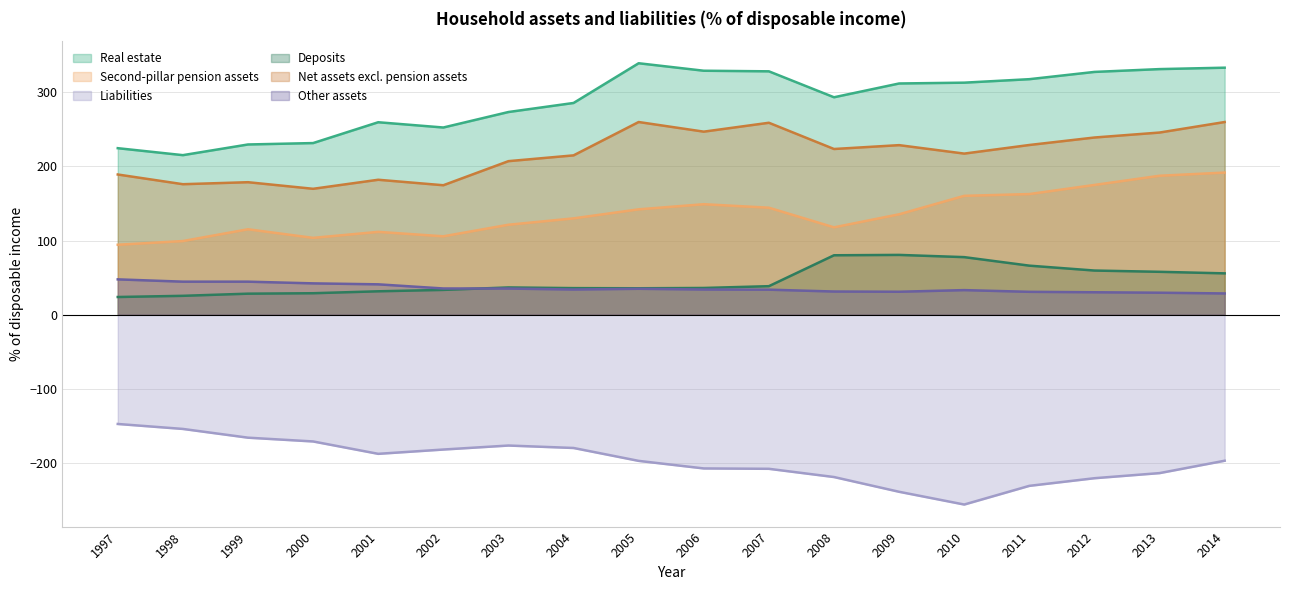

True or false: Net assets excl. pension assets and Second-pillar pension assets intersect in this chart.

False